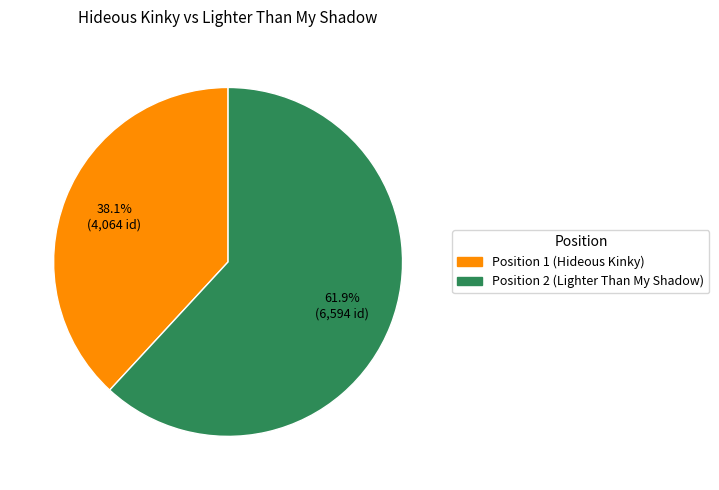

Is there any slice that represents more than half of the pie?

Yes